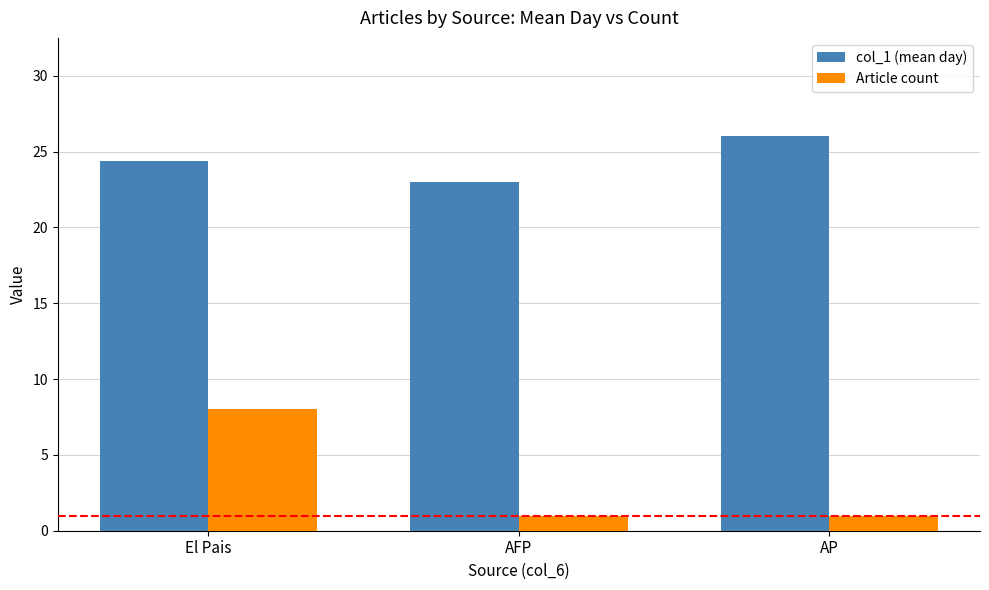

What is the difference between the highest and lowest values at AFP?

22.0